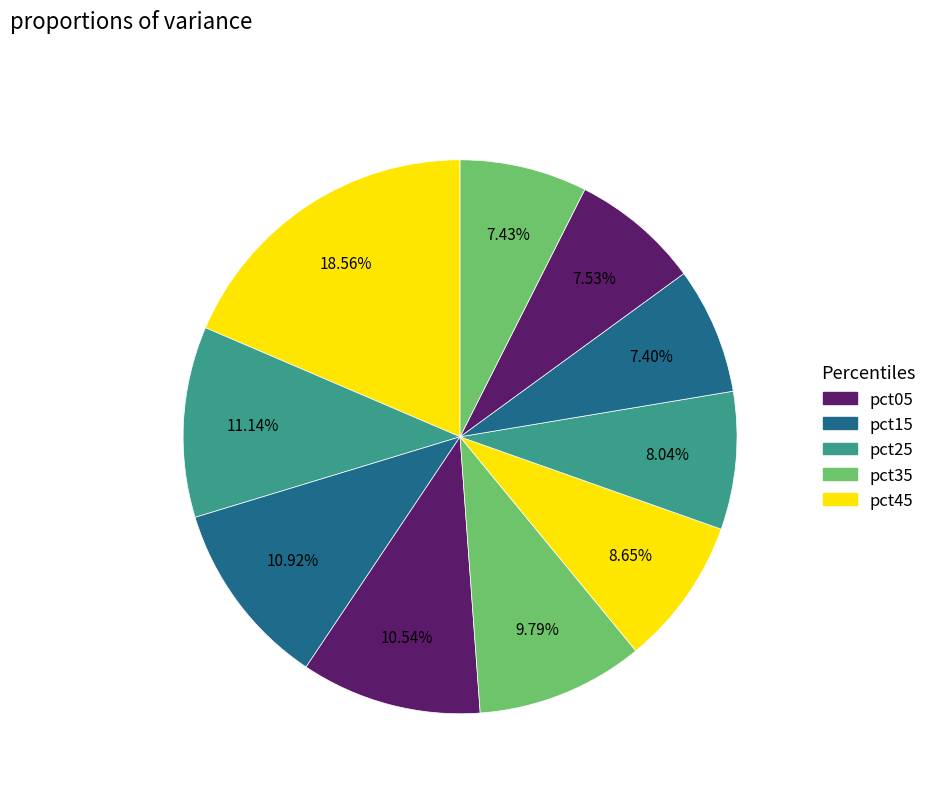

Count the number of slices in the pie.

10